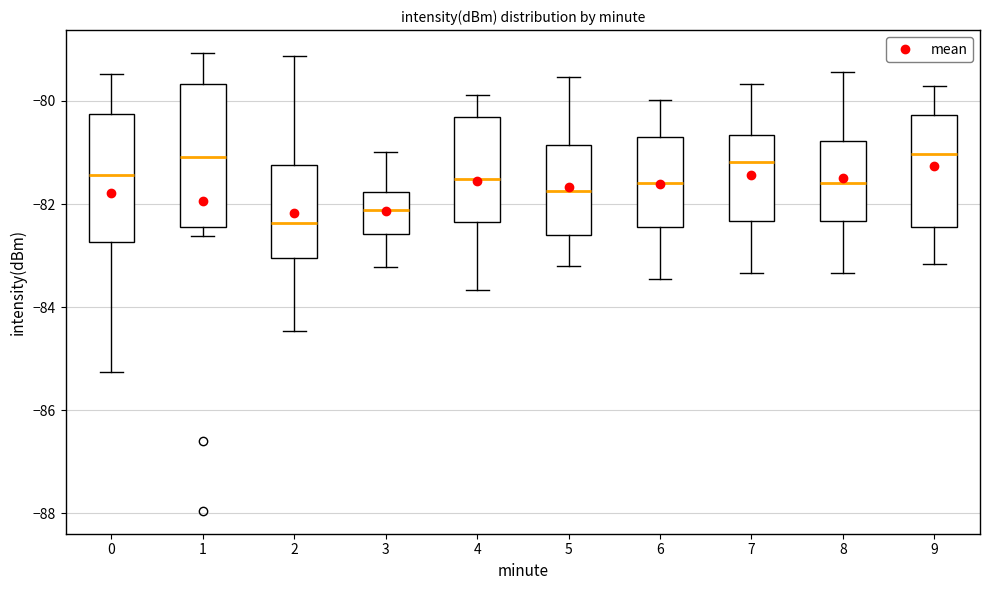

Where is the upper edge of the box at x = 4 on the y-axis? The values are not printed on the chart, so give them approximately, as read against the axis.

-80.4